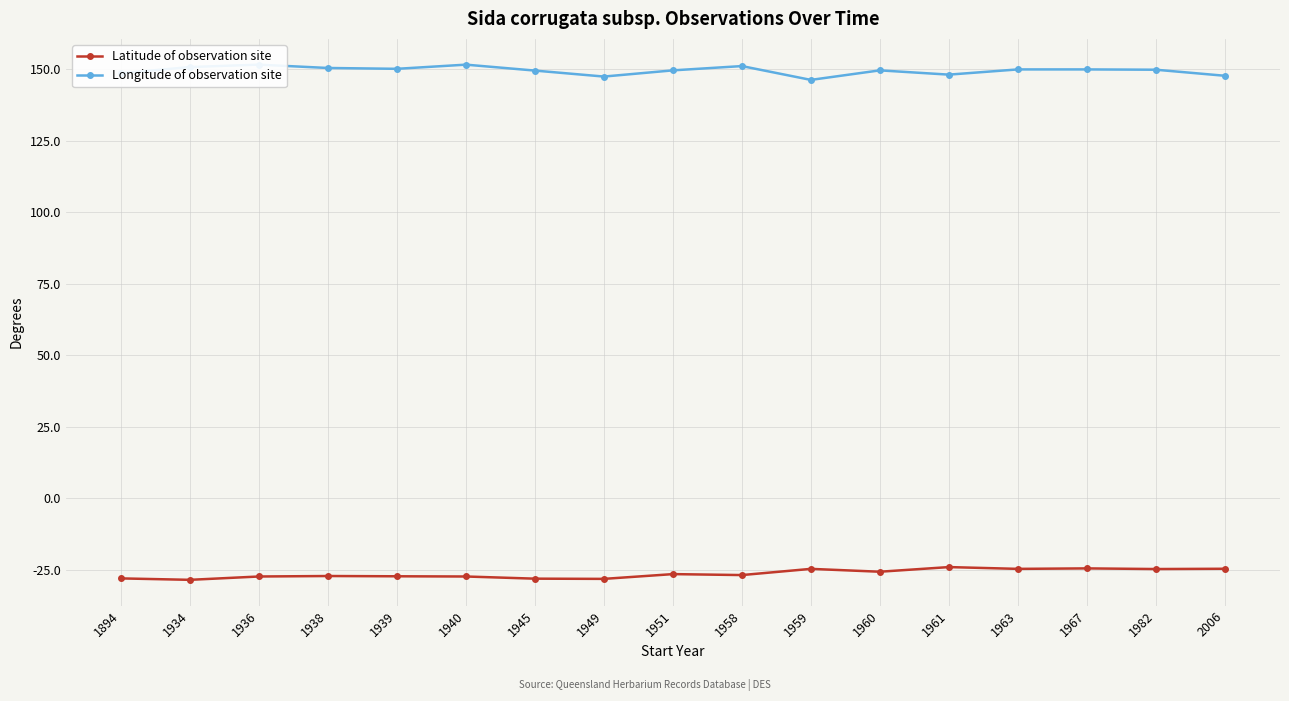

Which category has the highest value in the Longitude of observation site series?

1936